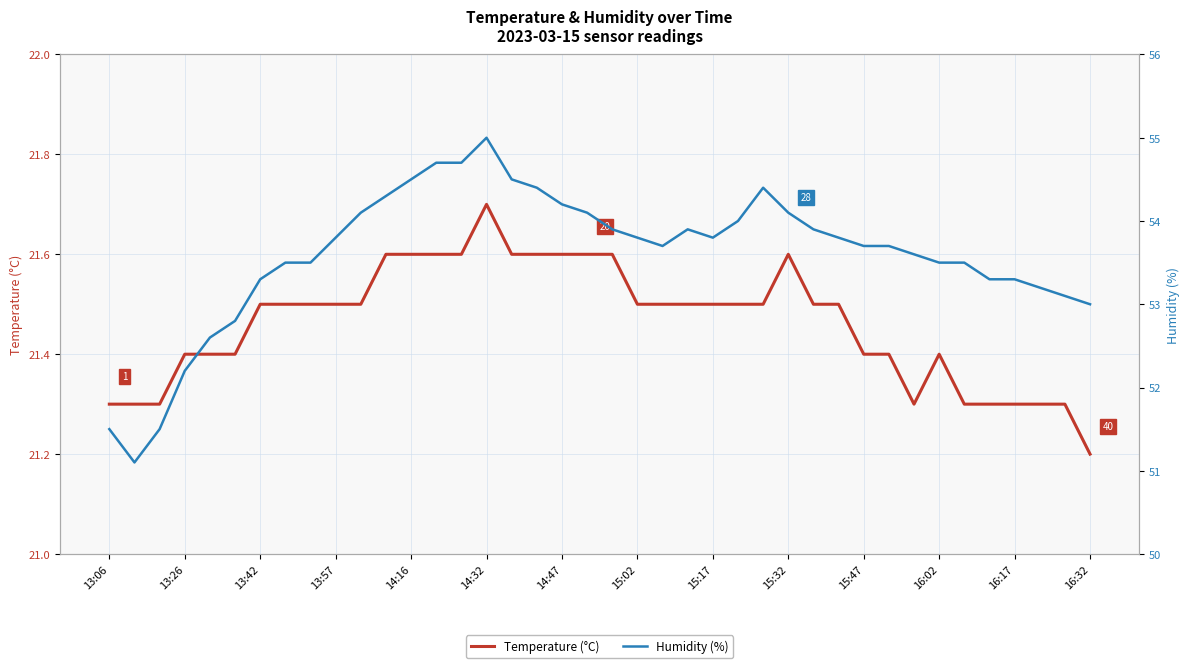

Does the chart have visible grid lines?

Yes